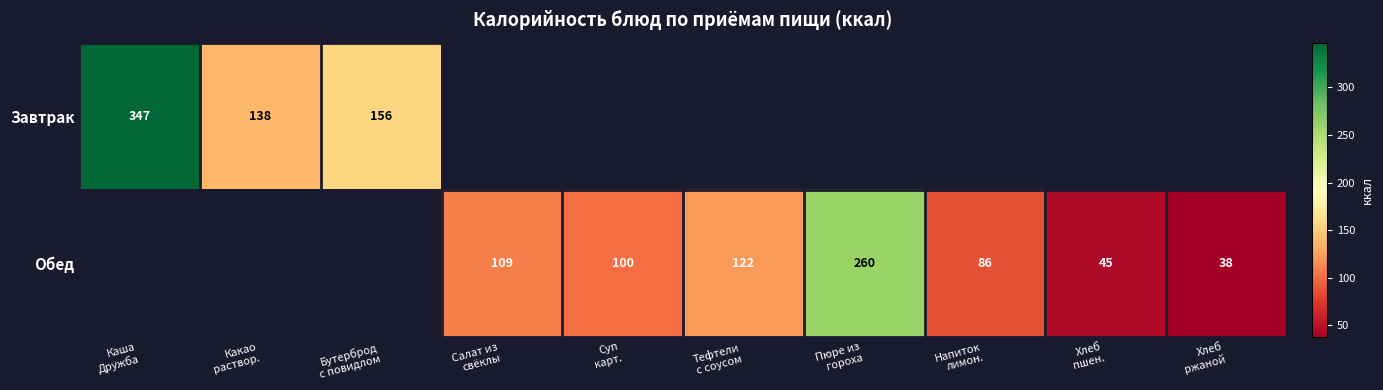

At how many categories does at least one series exceed 281?

1